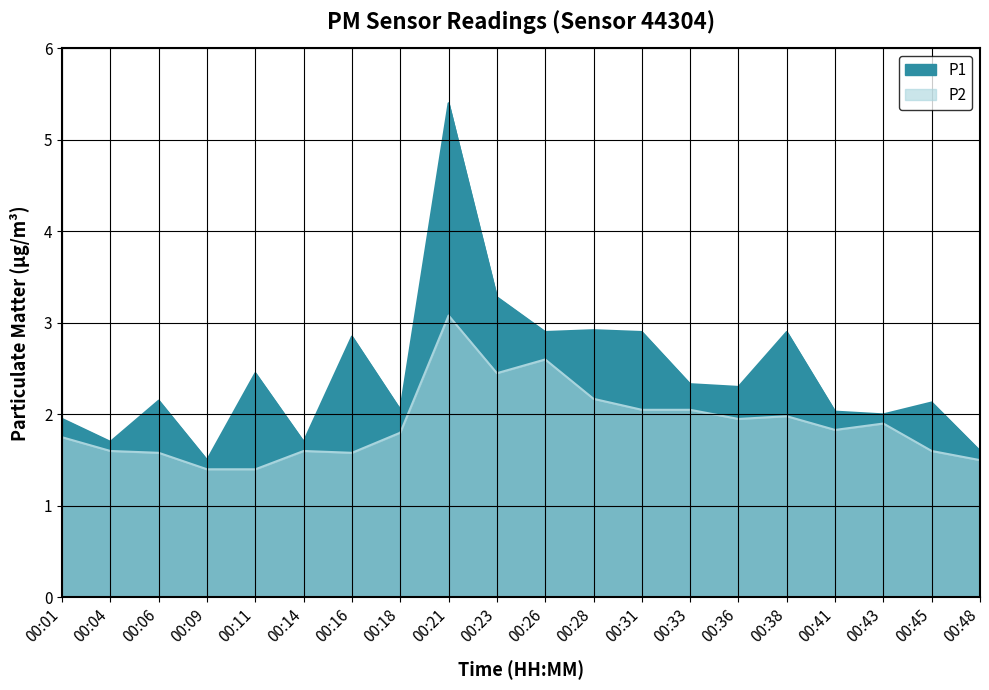

Reading left to right, list all the values displayed in this chart.

P1: 1.9	1.7	2.1	1.5	2.5	1.7	2.9	2.0	5.4	3.3	2.9	2.9	2.9	2.3	2.3	2.9	2.0	2.0	2.1	1.6
P2: 1.8	1.6	1.6	1.4	1.4	1.6	1.6	1.8	3.1	2.5	2.6	2.2	2.0	2.0	1.9	2.0	1.8	1.9	1.6	1.5